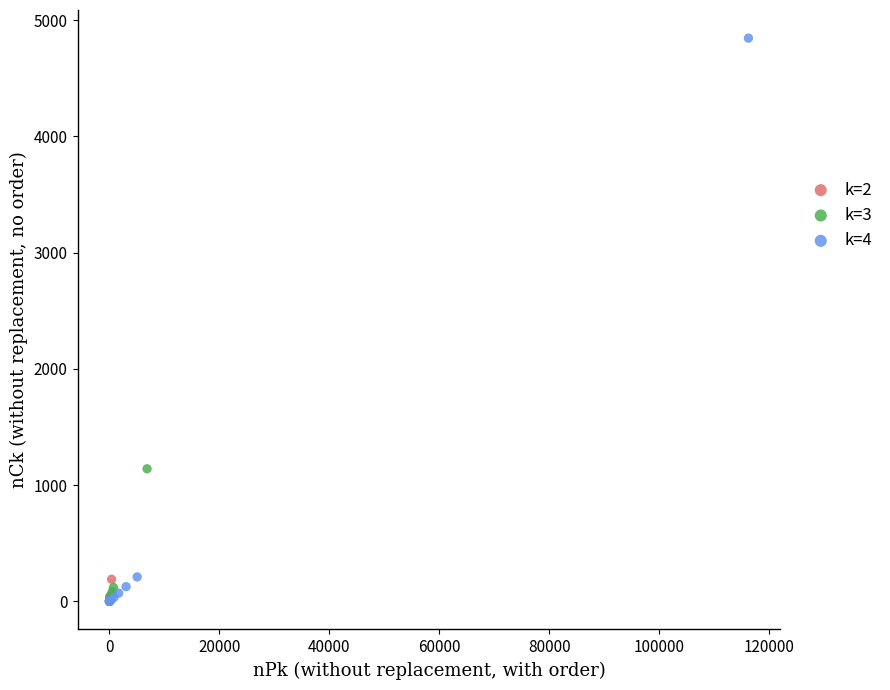

Which series has the largest Y range (max minus min)?

k=4